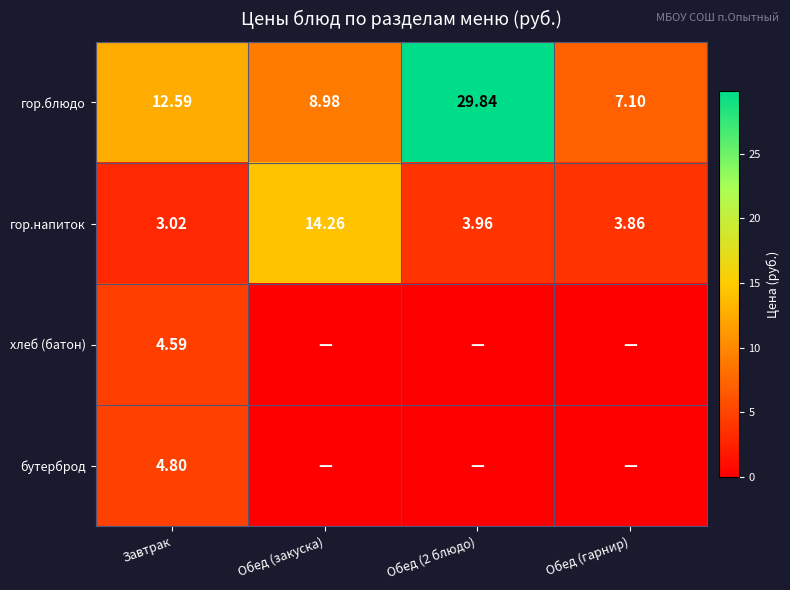

Which has a higher value, Завтрак or Обед (гарнир)?

Завтрак